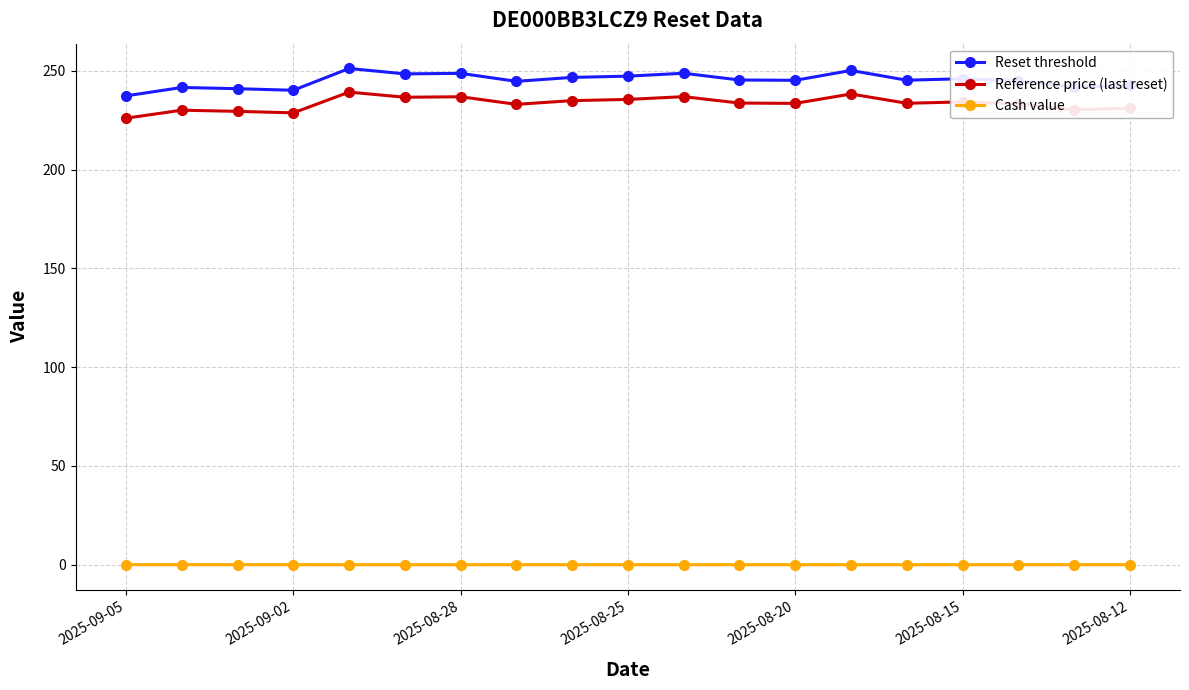

What is the highest value of the Reference price (last reset) series?

239.2